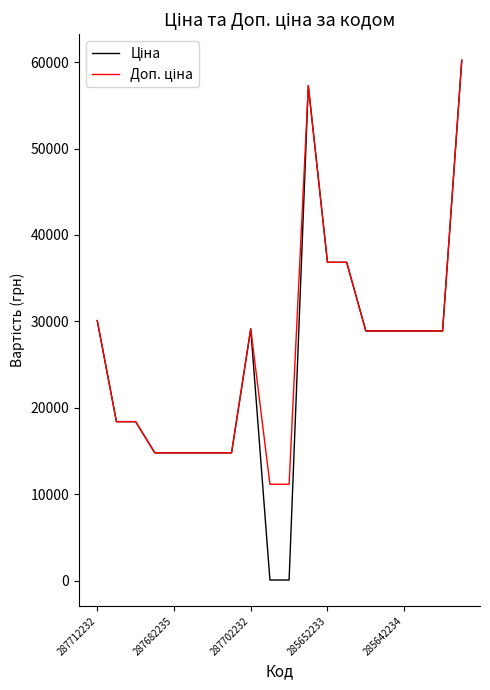

What is the greatest value displayed?

60205.6